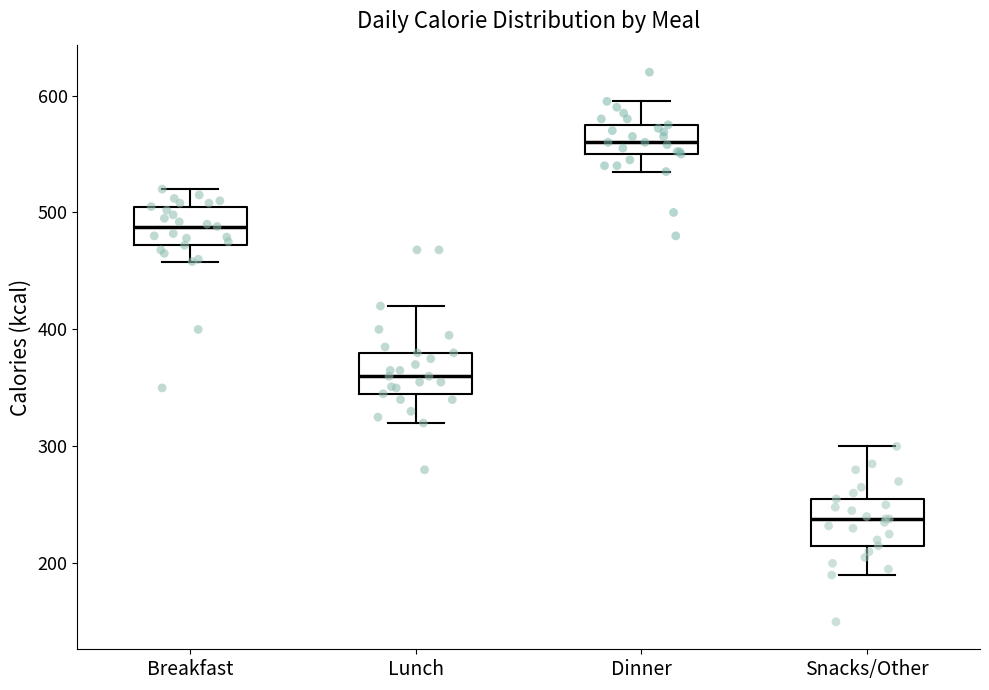

Which box's median line is the lowest?

Snacks/Other